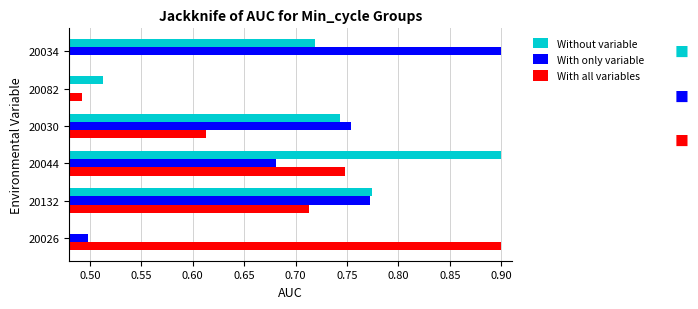

True or false: With all variables has a value of 0.5 at 20034.

True